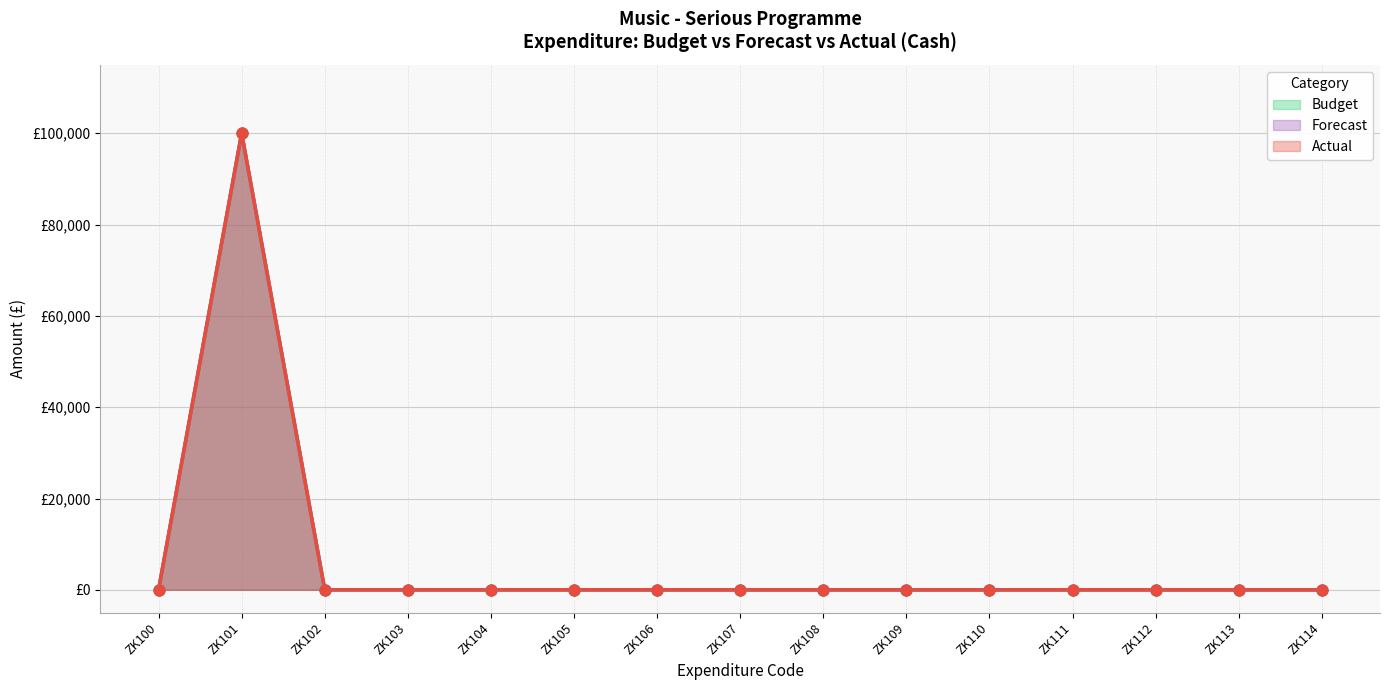

Which series contains the lowest Y value?

Budget